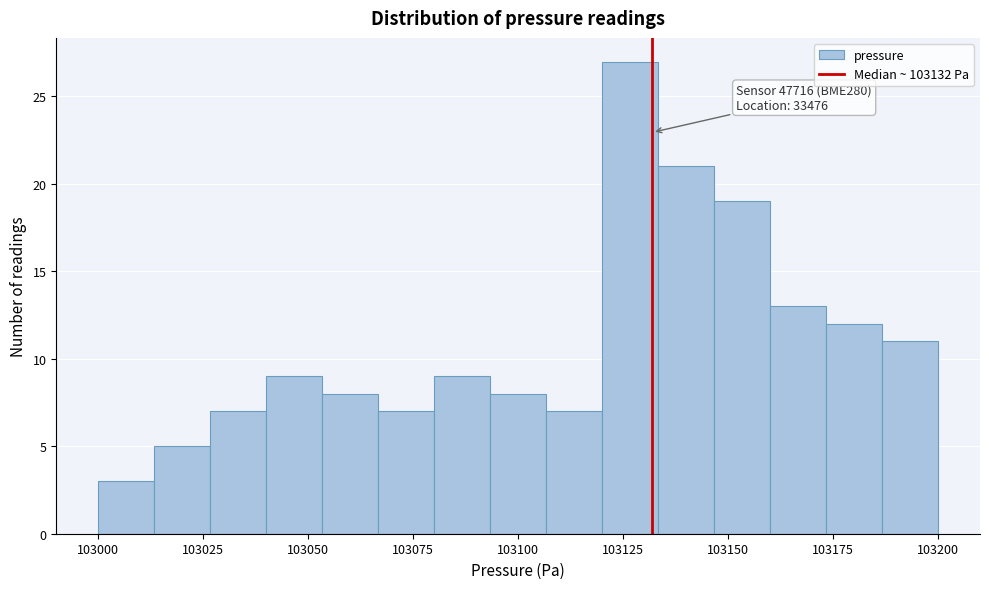

Read against the x-axis, roughly where is the centre of the tallest bar?

103125